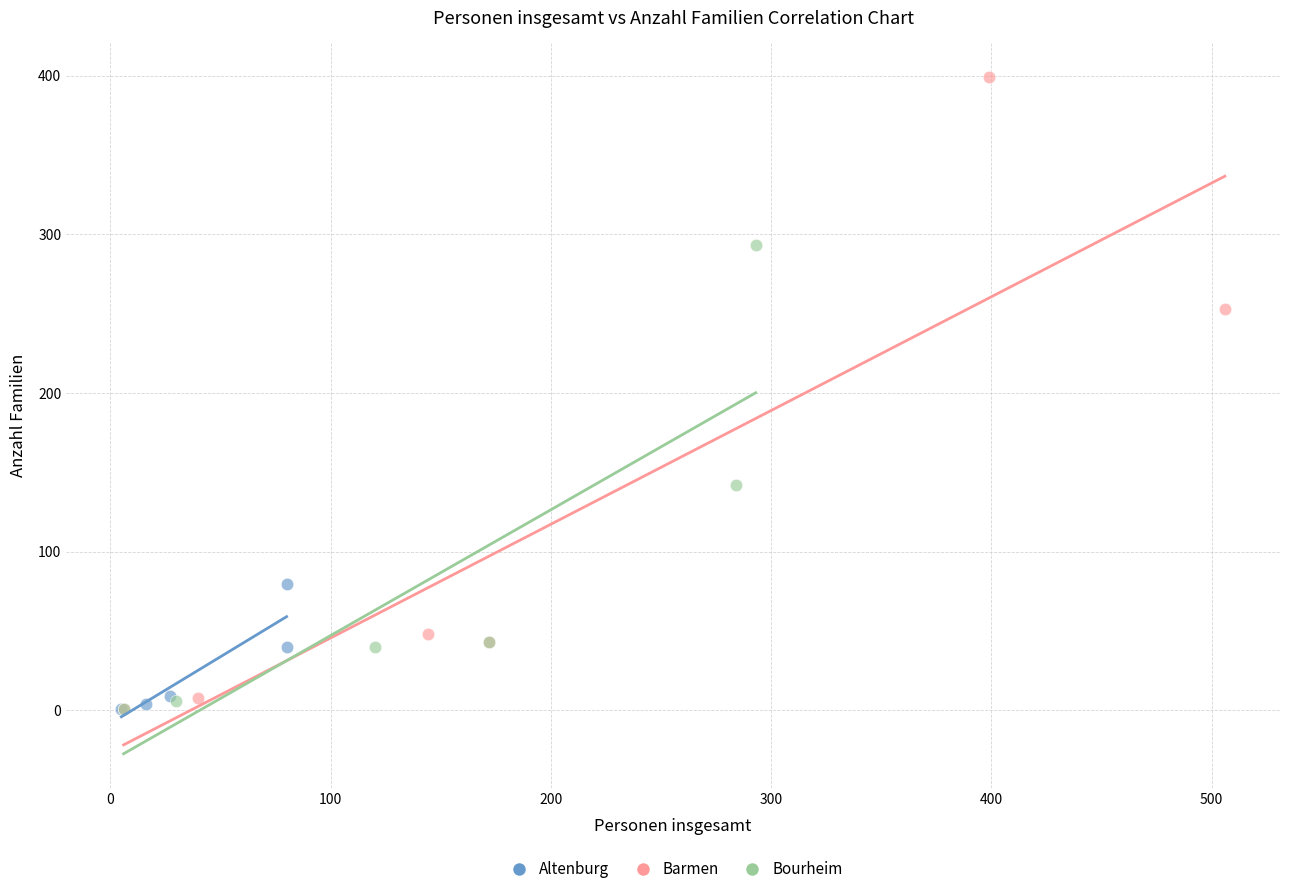

Which series has the widest spread of Y values?

Barmen